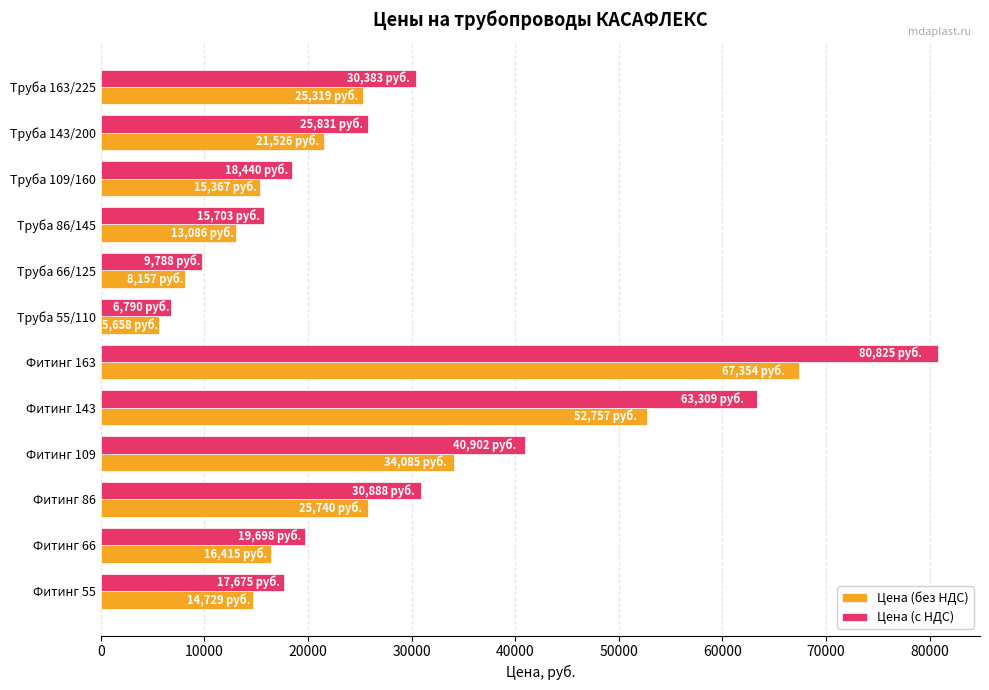

The value of Цена (с НДС) at Труба 66/125 is 9788.0. True or false?

True